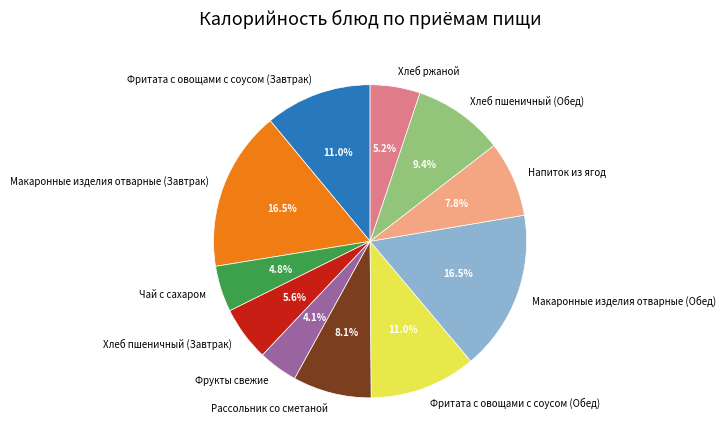

To the nearest percent, what portion does Фритата с овощами с соусом (Завтрак) represent?

11%